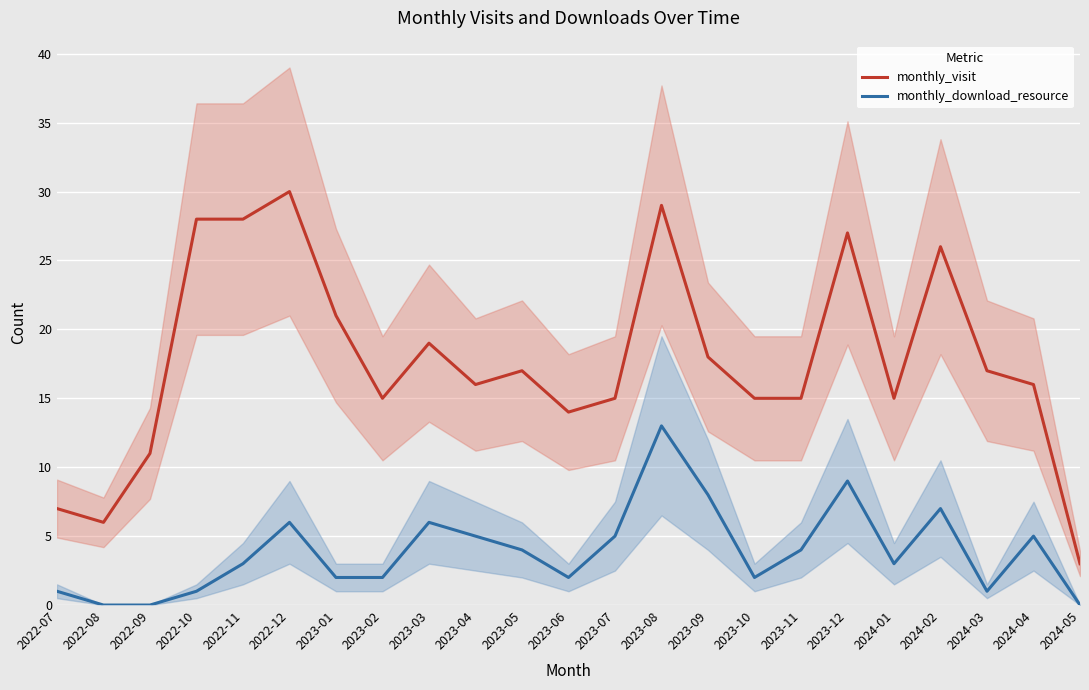

List the series in order of their peak value, lowest first.

monthly_download_resource, monthly_visit